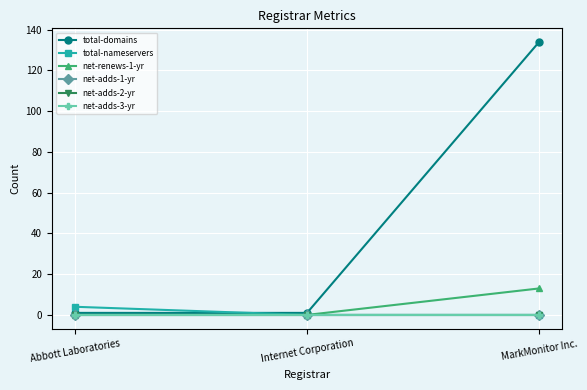

Which series has the largest total across all categories?

total-domains